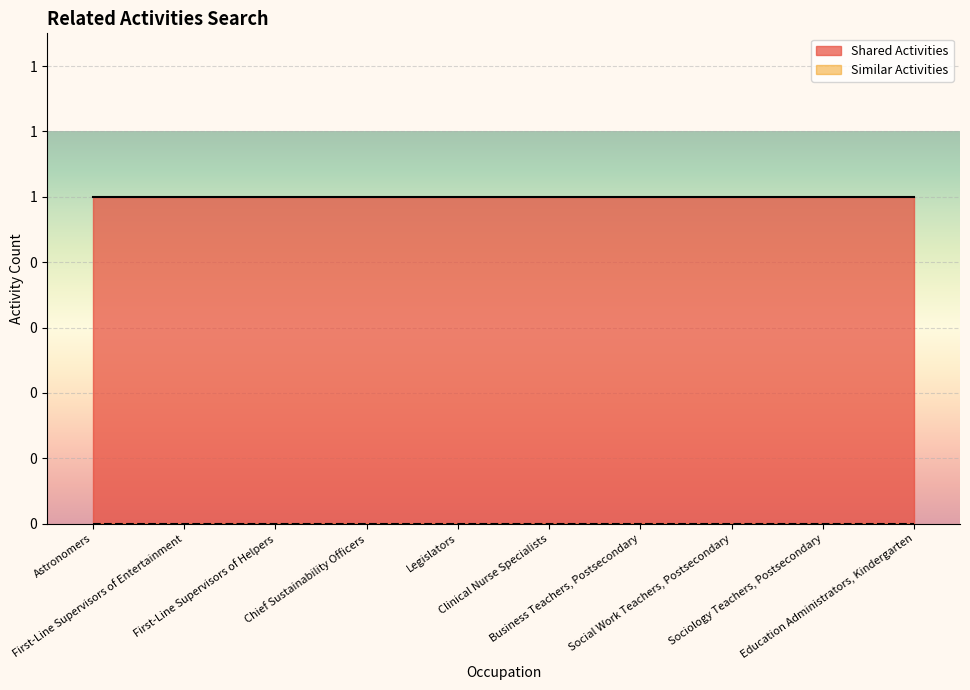

At which category is the sum across all series the highest?

Astronomers